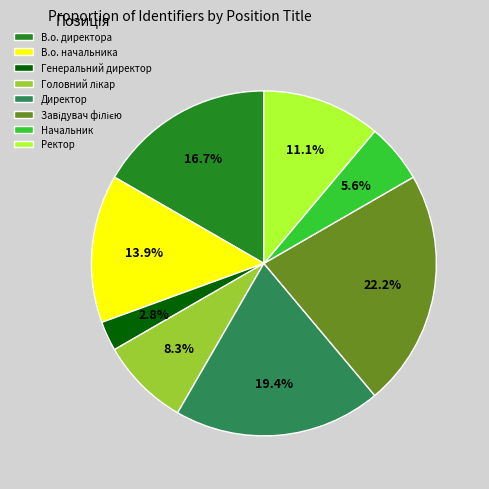

Approximately how many times larger is the value at В.о. директора compared to В.о. начальника?

1.2